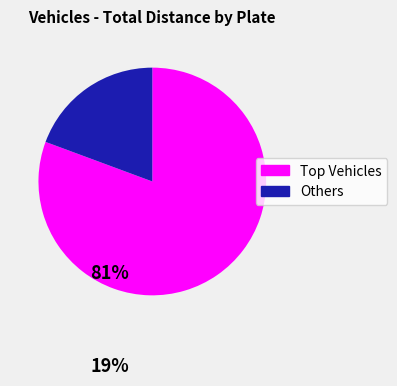

Does any single category account for the majority?

Yes